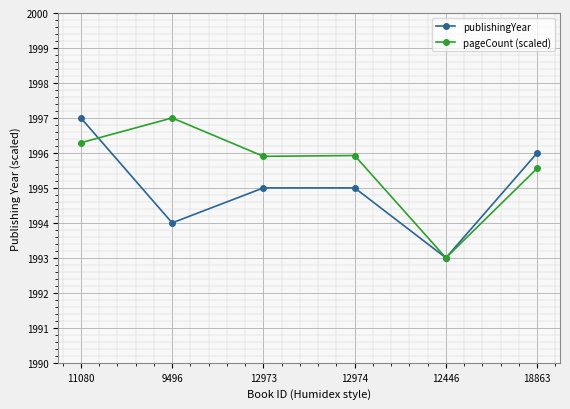

Which series changed the most between 11080 and 12974?

publishingYear